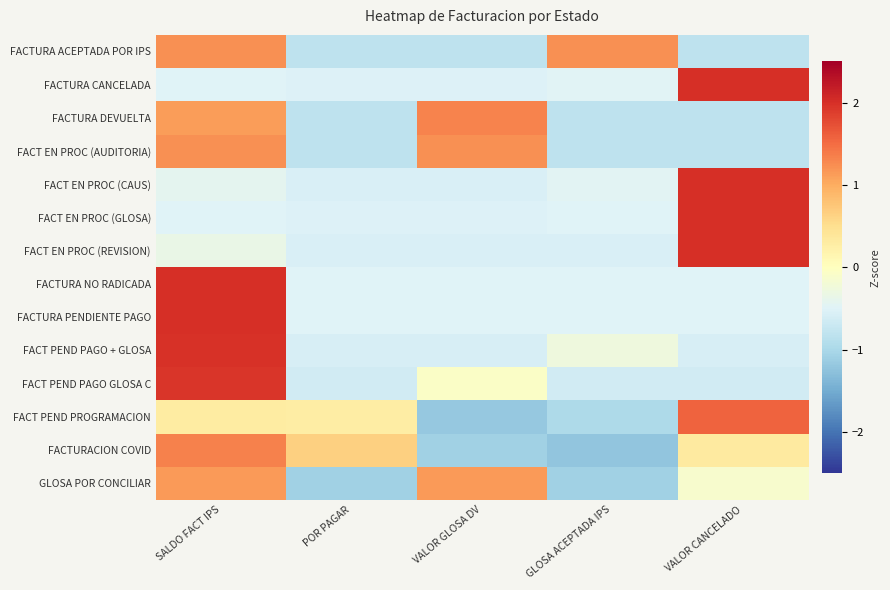

Reading right to left, transcribe all the data shown in this chart.

FACTURA ACEPTADA POR IPS: VALOR CANCELADO=-0.8	GLOSA ACEPTADA IPS=1.2	VALOR GLOSA DV=-0.8	POR PAGAR=-0.8	SALDO FACT IPS=1.2
FACTURA CANCELADA: VALOR CANCELADO=2.0	GLOSA ACEPTADA IPS=-0.5	VALOR GLOSA DV=-0.5	POR PAGAR=-0.5	SALDO FACT IPS=-0.5
FACTURA DEVUELTA: VALOR CANCELADO=-0.8	GLOSA ACEPTADA IPS=-0.8	VALOR GLOSA DV=1.3	POR PAGAR=-0.8	SALDO FACT IPS=1.1
FACT EN PROC (AUDITORIA): VALOR CANCELADO=-0.8	GLOSA ACEPTADA IPS=-0.8	VALOR GLOSA DV=1.2	POR PAGAR=-0.8	SALDO FACT IPS=1.2
FACT EN PROC (CAUS): VALOR CANCELADO=2.0	GLOSA ACEPTADA IPS=-0.5	VALOR GLOSA DV=-0.6	POR PAGAR=-0.6	SALDO FACT IPS=-0.4
FACT EN PROC (GLOSA): VALOR CANCELADO=2.0	GLOSA ACEPTADA IPS=-0.5	VALOR GLOSA DV=-0.5	POR PAGAR=-0.5	SALDO FACT IPS=-0.5
FACT EN PROC (REVISION): VALOR CANCELADO=2.0	GLOSA ACEPTADA IPS=-0.5	VALOR GLOSA DV=-0.6	POR PAGAR=-0.6	SALDO FACT IPS=-0.3
FACTURA NO RADICADA: VALOR CANCELADO=-0.5	GLOSA ACEPTADA IPS=-0.5	VALOR GLOSA DV=-0.5	POR PAGAR=-0.5	SALDO FACT IPS=2.0
FACTURA PENDIENTE PAGO: VALOR CANCELADO=-0.5	GLOSA ACEPTADA IPS=-0.5	VALOR GLOSA DV=-0.5	POR PAGAR=-0.5	SALDO FACT IPS=2.0
FACT PEND PAGO + GLOSA: VALOR CANCELADO=-0.6	GLOSA ACEPTADA IPS=-0.3	VALOR GLOSA DV=-0.6	POR PAGAR=-0.6	SALDO FACT IPS=2.0
FACT PEND PAGO GLOSA C: VALOR CANCELADO=-0.6	GLOSA ACEPTADA IPS=-0.6	VALOR GLOSA DV=-0.1	POR PAGAR=-0.6	SALDO FACT IPS=2.0
FACT PEND PROGRAMACION: VALOR CANCELADO=1.6	GLOSA ACEPTADA IPS=-1.0	VALOR GLOSA DV=-1.2	POR PAGAR=0.3	SALDO FACT IPS=0.3
FACTURACION COVID: VALOR CANCELADO=0.3	GLOSA ACEPTADA IPS=-1.2	VALOR GLOSA DV=-1.1	POR PAGAR=0.7	SALDO FACT IPS=1.3
GLOSA POR CONCILIAR: VALOR CANCELADO=-0.1	GLOSA ACEPTADA IPS=-1.1	VALOR GLOSA DV=1.1	POR PAGAR=-1.1	SALDO FACT IPS=1.1